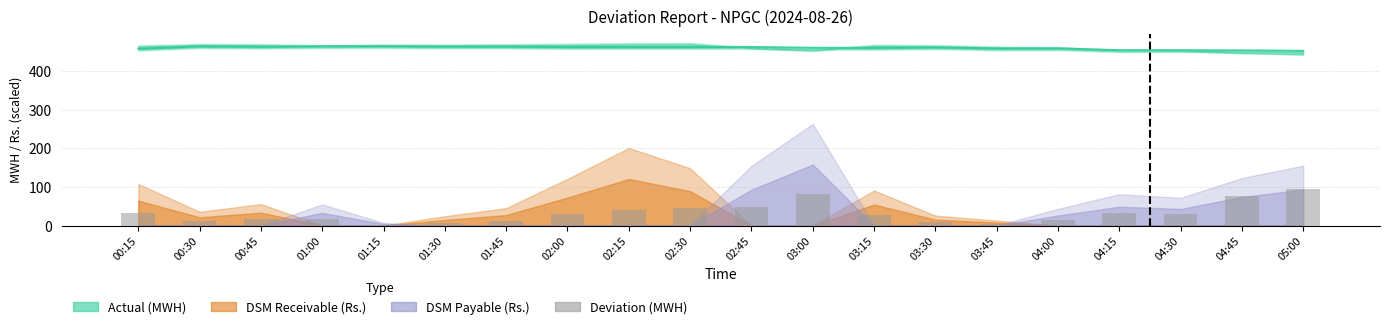

How many data points are less than 29?

10